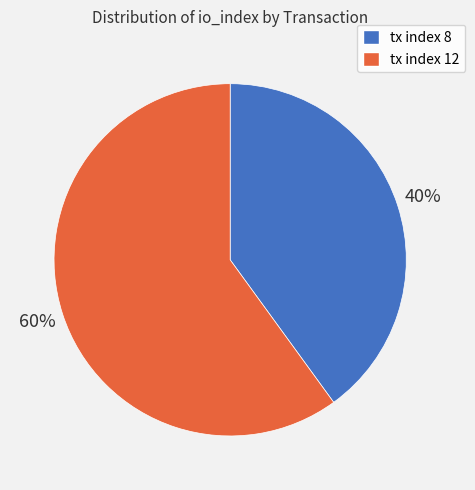

Which category accounts for the majority?

tx index 12